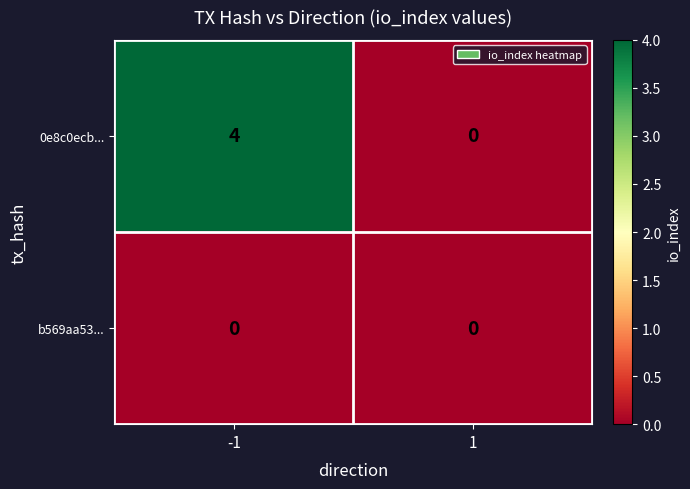

The 0e8c0ecb... series shows 4 at -1. True or false?

True